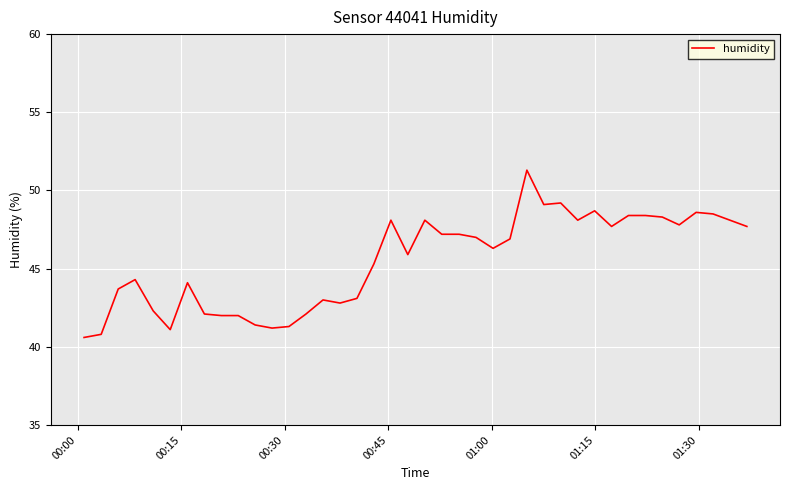

What is the maximum value shown in the chart?

51.3